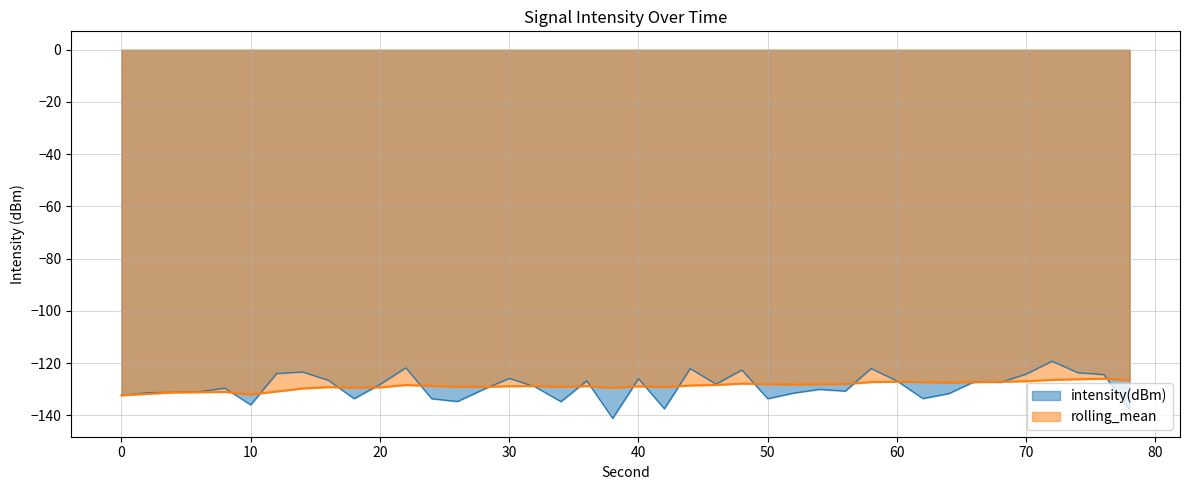

True or false: rolling_mean has a value of -84.4 at 0.

False